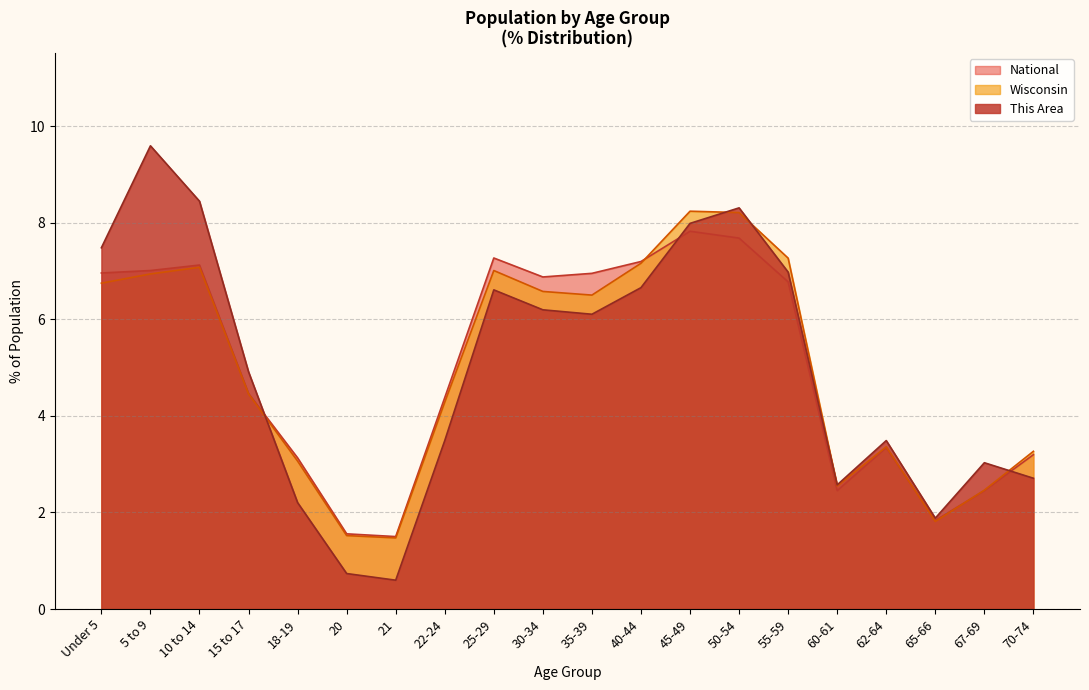

Reading left to right, transcribe all the data shown in this chart.

This Area: Under 5=7.5	5 to 9=9.6	10 to 14=8.4	15 to 17=4.9	18-19=2.2	20=0.7	21=0.6	22-24=3.5	25-29=6.6	30-34=6.2	35-39=6.1	40-44=6.7	45-49=8.0	50-54=8.3	55-59=7.0	60-61=2.6	62-64=3.5	65-66=1.9	67-69=3.0	70-74=2.7
Wisconsin: Under 5=6.8	5 to 9=6.9	10 to 14=7.1	15 to 17=4.5	18-19=3.1	20=1.5	21=1.5	22-24=4.3	25-29=7.0	30-34=6.6	35-39=6.5	40-44=7.2	45-49=8.2	50-54=8.2	55-59=7.3	60-61=2.6	62-64=3.4	65-66=1.8	67-69=2.5	70-74=3.3
National: Under 5=7.0	5 to 9=7.0	10 to 14=7.1	15 to 17=4.5	18-19=3.1	20=1.6	21=1.5	22-24=4.4	25-29=7.3	30-34=6.9	35-39=7.0	40-44=7.2	45-49=7.8	50-54=7.7	55-59=6.8	60-61=2.5	62-64=3.3	65-66=1.8	67-69=2.5	70-74=3.2